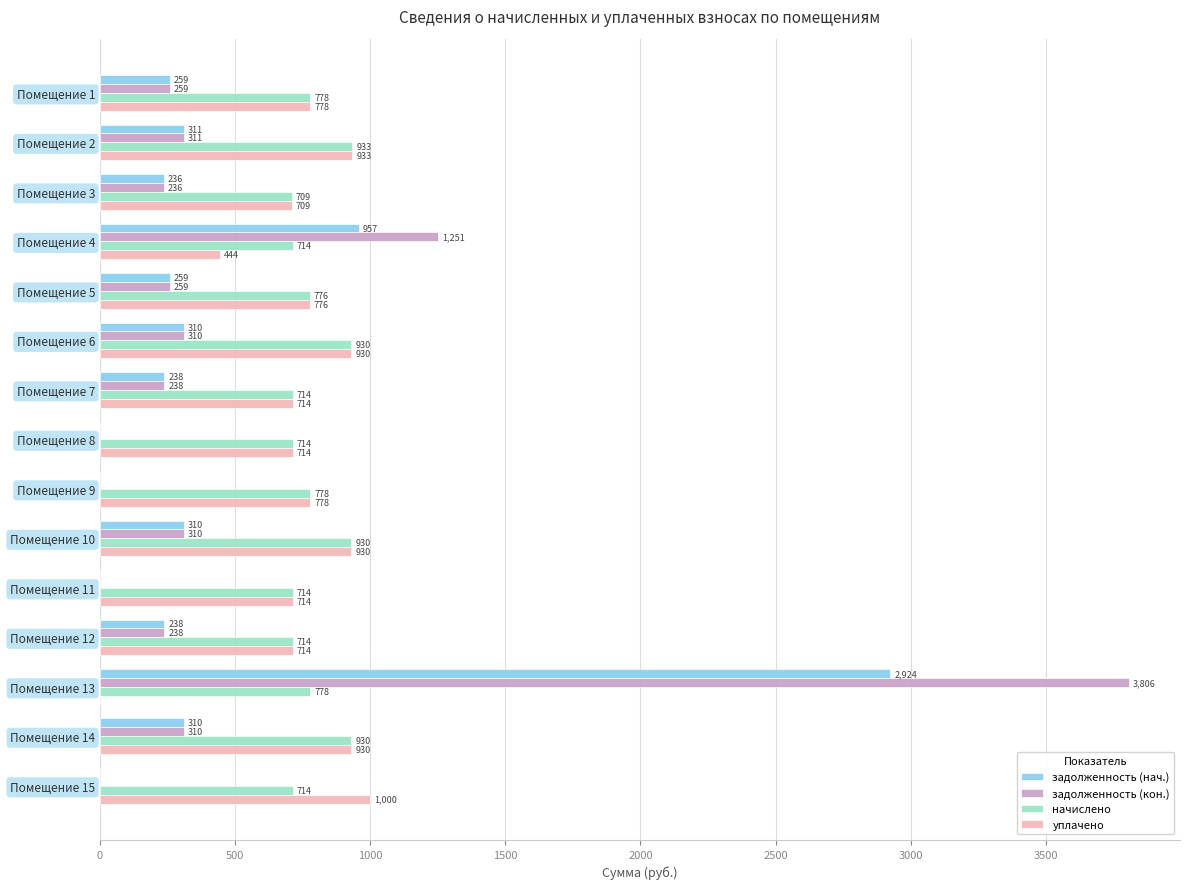

Is the value of начислено at Помещение 15 greater than the value of уплачено at Помещение 10?

No